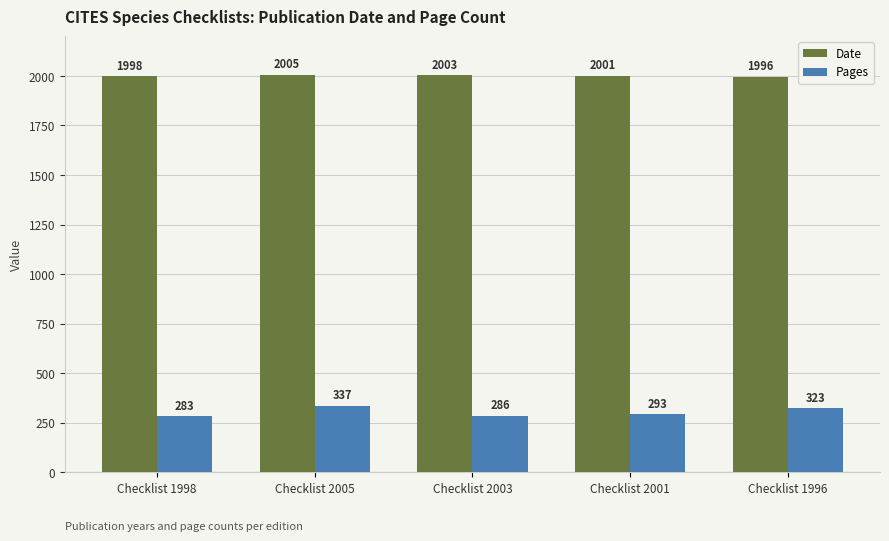

Where does the Pages series first go above 293?

Checklist 2005